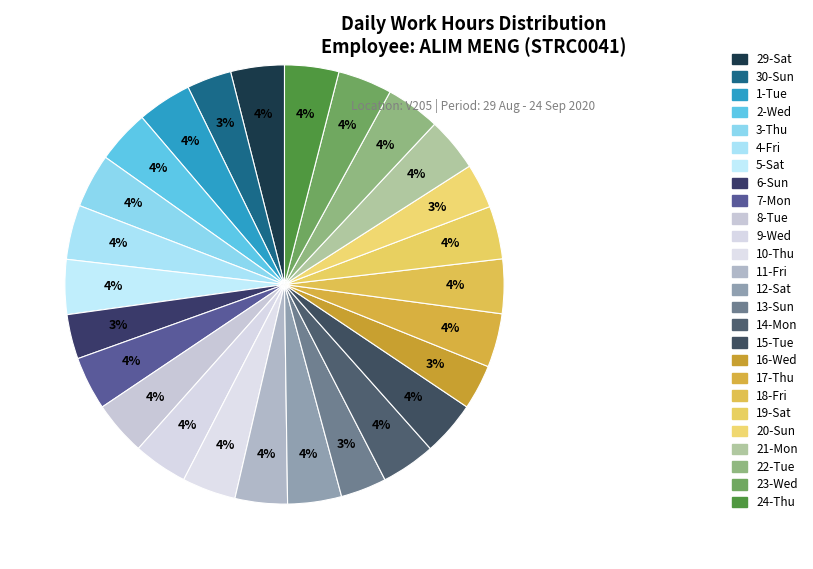

Which slice is the smallest?

6-Sun